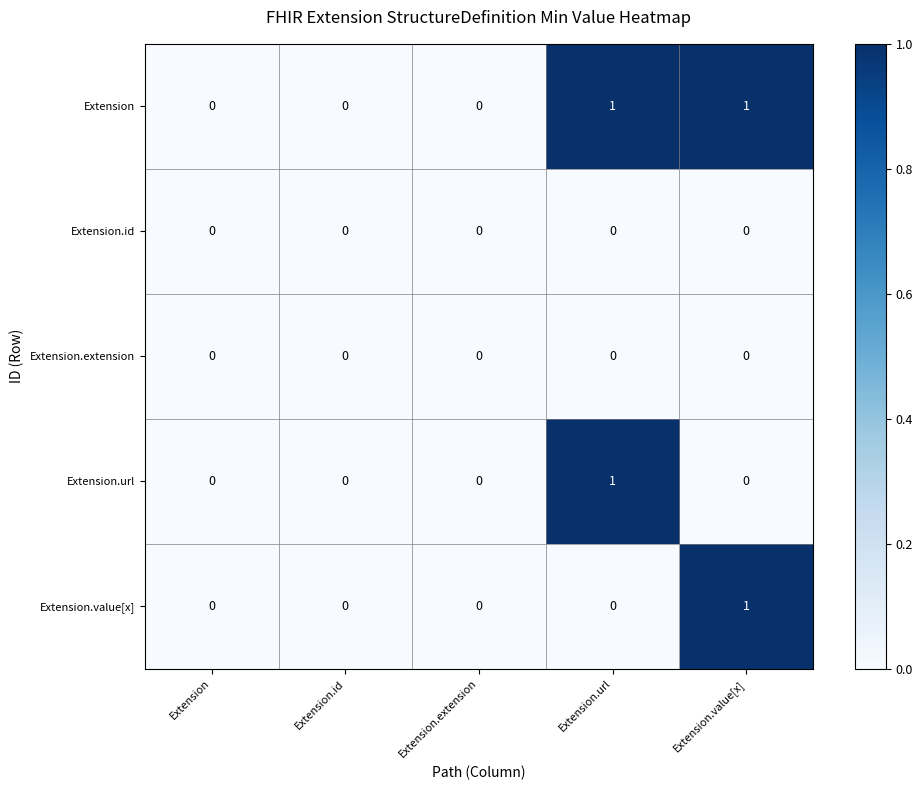

Reading left to right, extract all data points from this chart.

Extension: 0	0	0	1	1
Extension.id: 0	0	0	0	0
Extension.extension: 0	0	0	0	0
Extension.url: 0	0	0	1	0
Extension.value[x]: 0	0	0	0	1